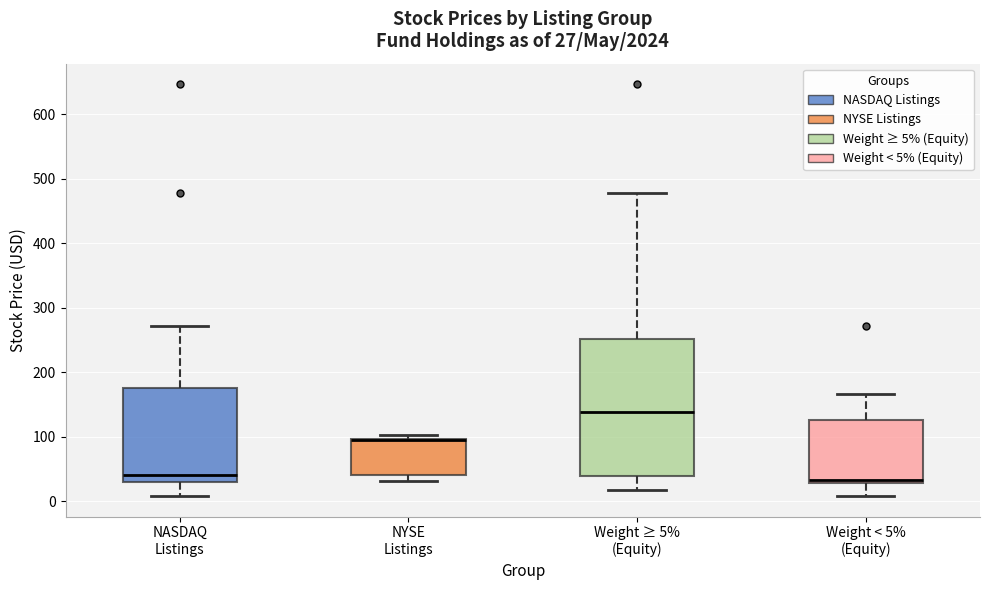

Comparing the boxes themselves (not the whiskers), which one is the tallest?

Weight ≥ 5% (Equity)